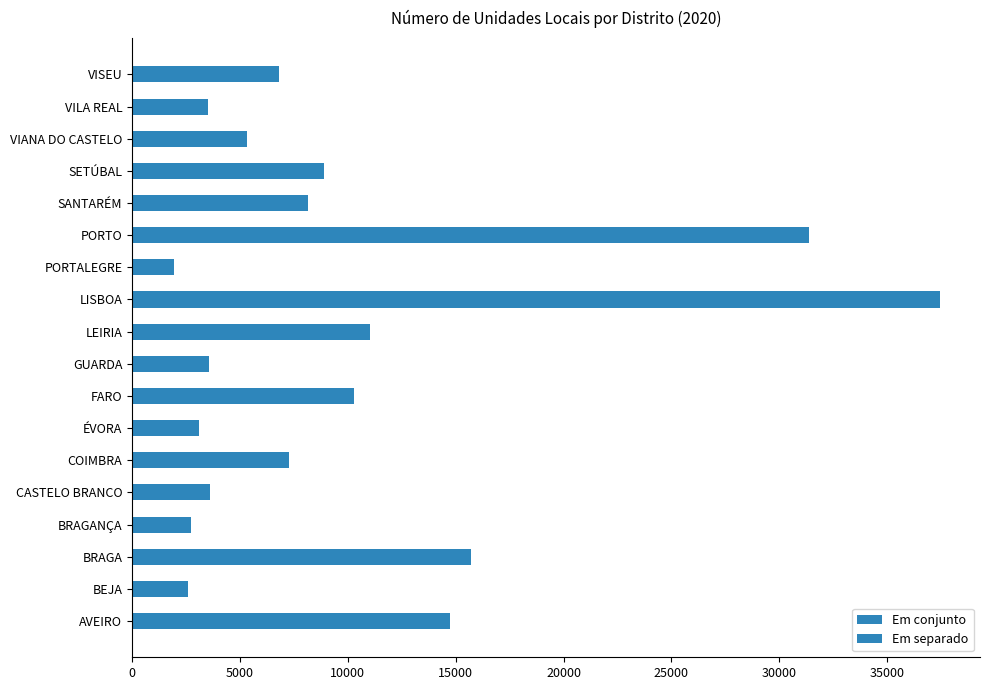

How many series are shown in this chart?

2